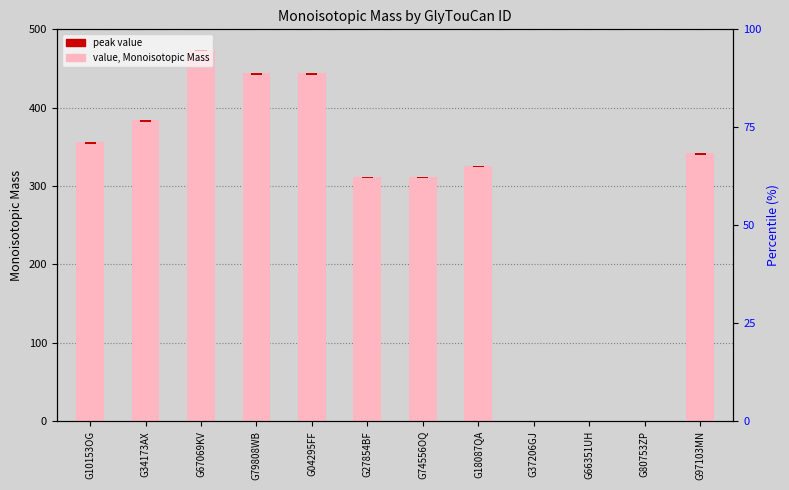

Rank the series at G74556OQ from highest to lowest value.

value, Monoisotopic Mass, peak value